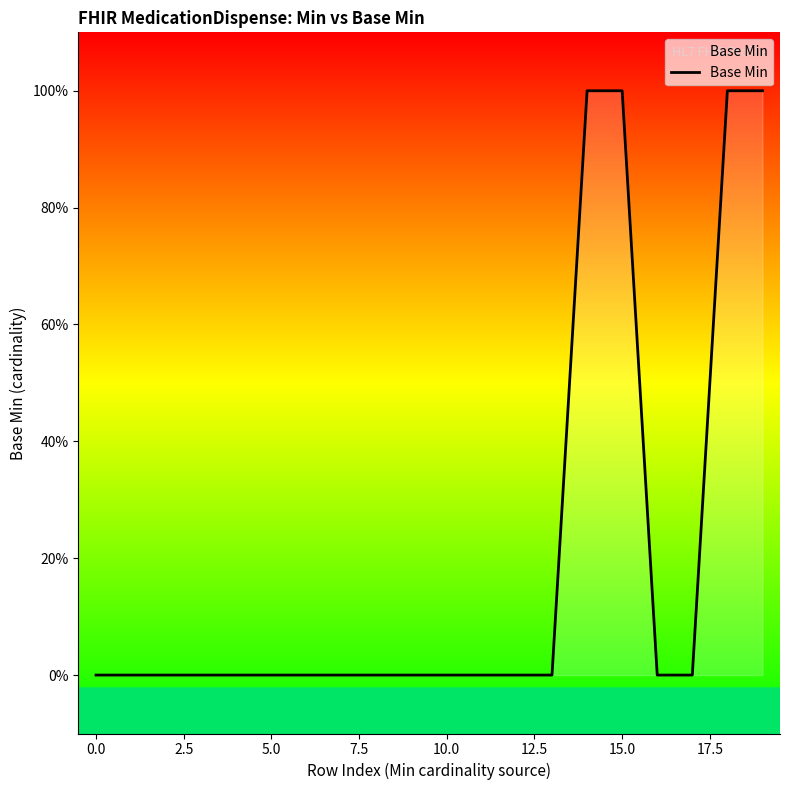

Reading right to left, extract all data points from this chart.

1	1	0	0	1	1	0	0	0	0	0	0	0	0	0	0	0	0	0	0